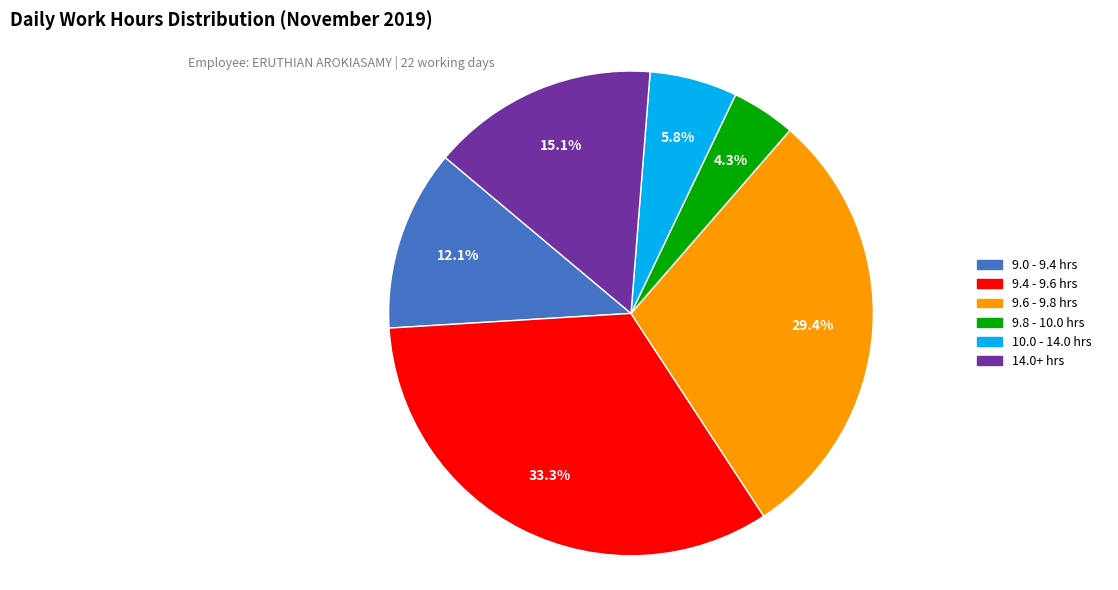

Does any single category account for the majority?

No